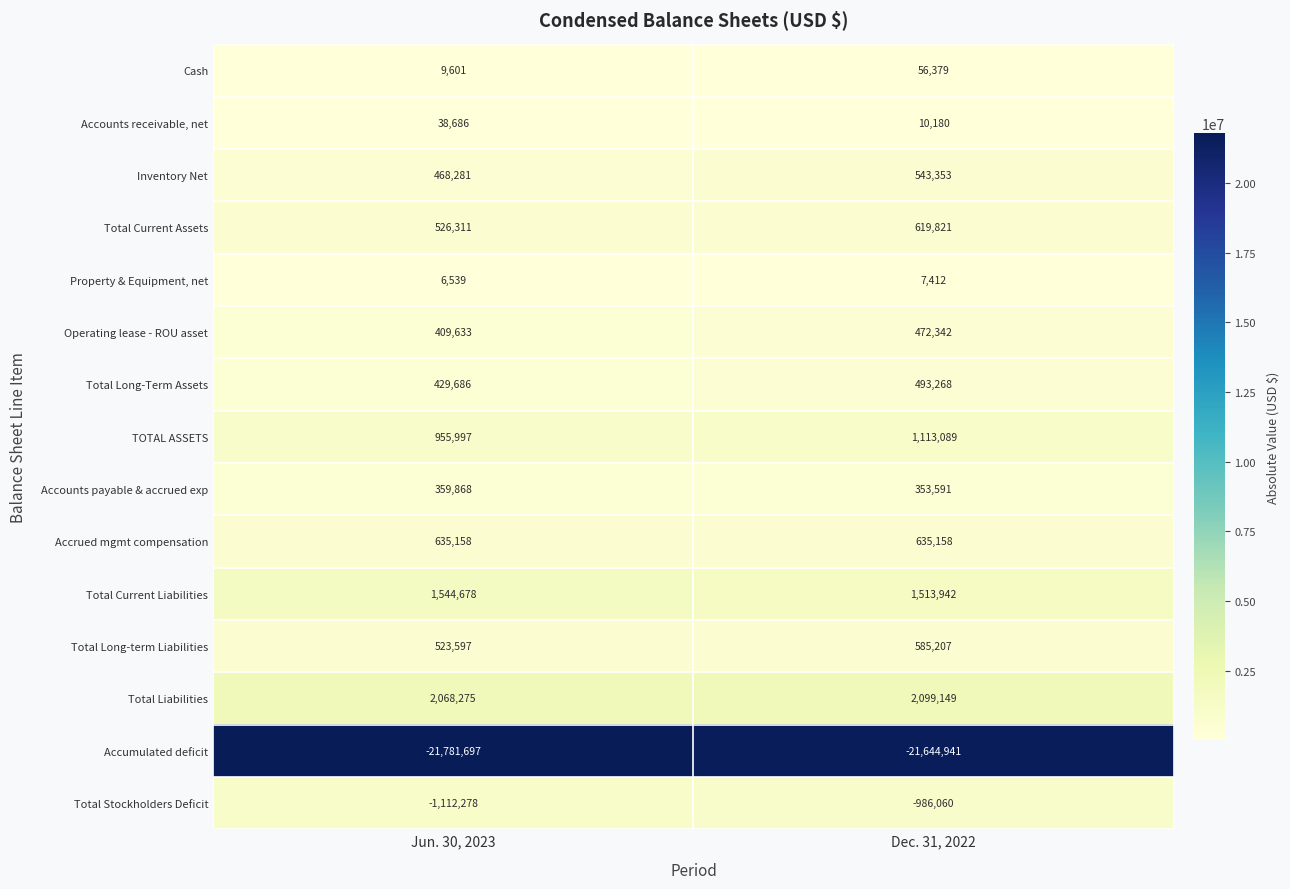

Which series changed the most between Jun. 30, 2023 and Dec. 31, 2022?

TOTAL ASSETS